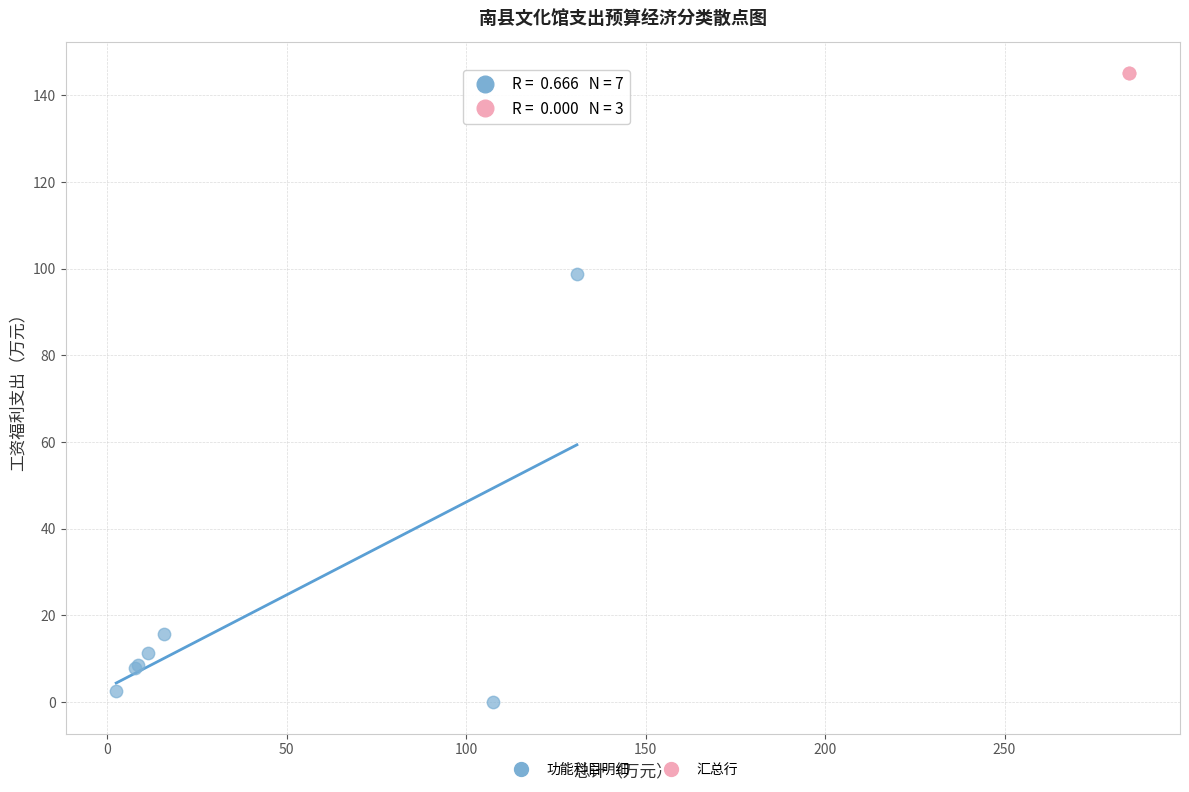

Which series contains the highest Y value?

汇总行